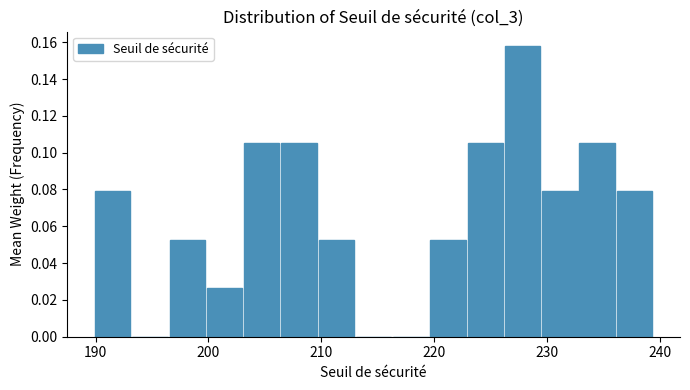

Read against the x-axis, roughly where is the centre of the tallest bar?

228